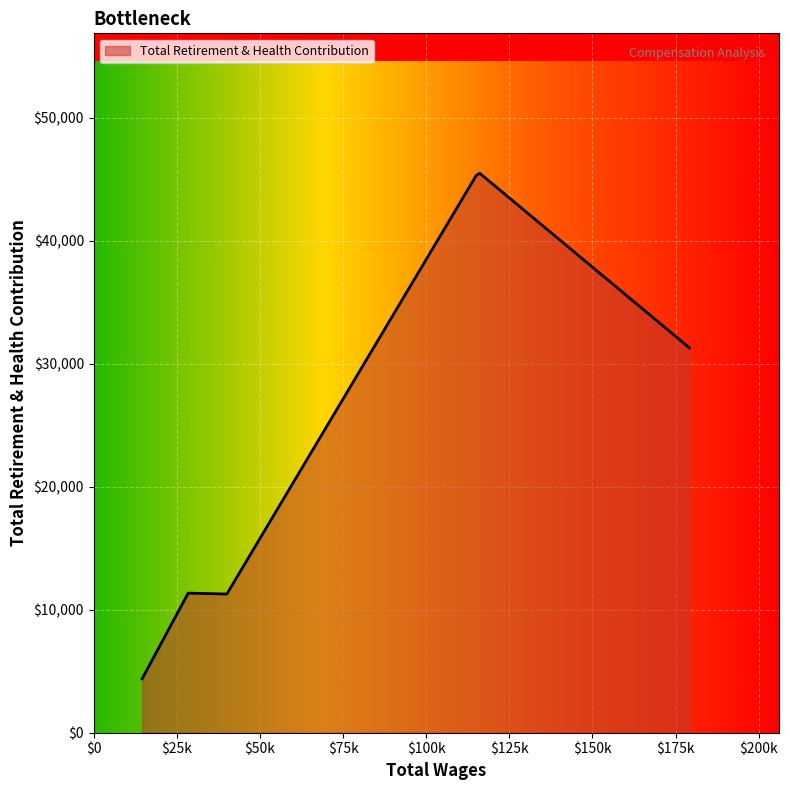

What is the greatest value displayed?

45493